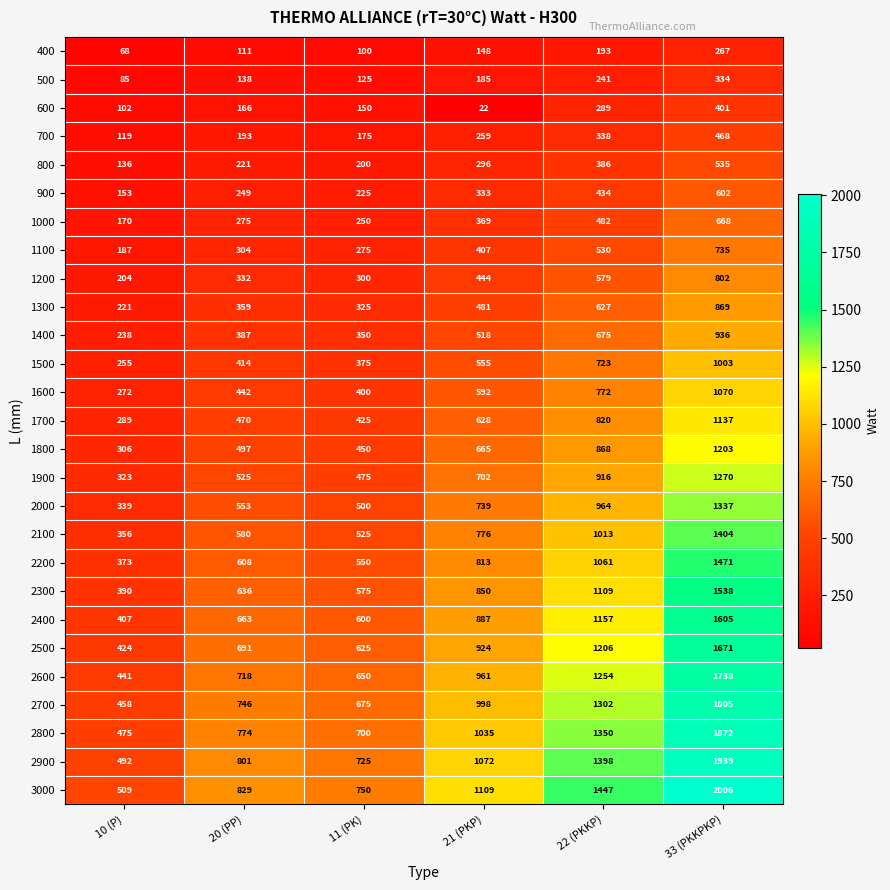

What is the total value across all series at 20 (PP)?

12682